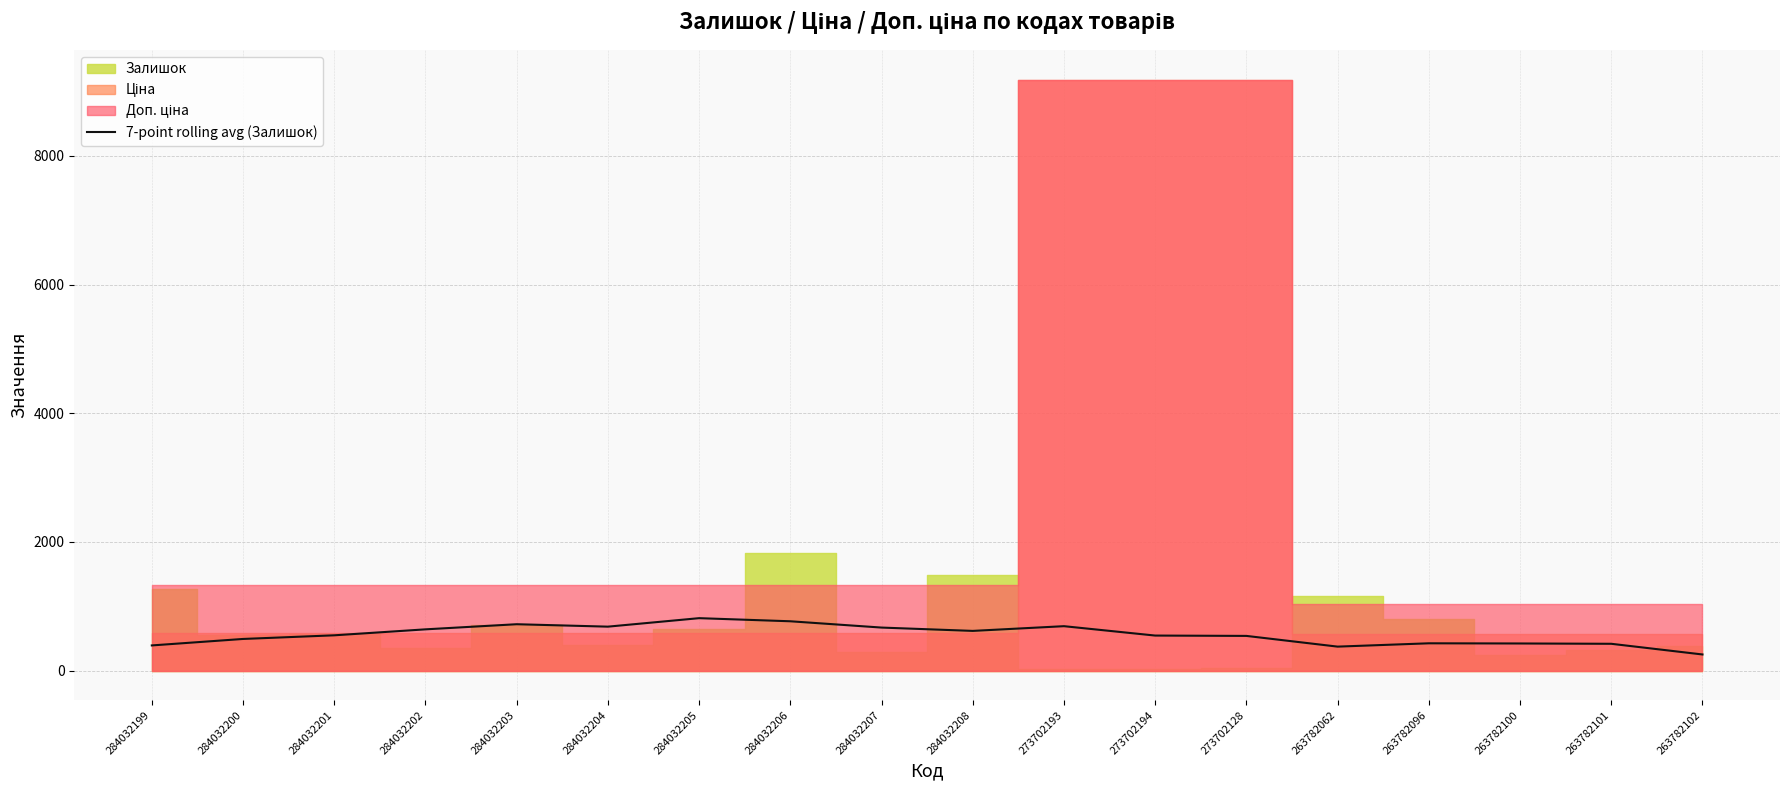

The value at 284032207 is 669.7. True or false?

True